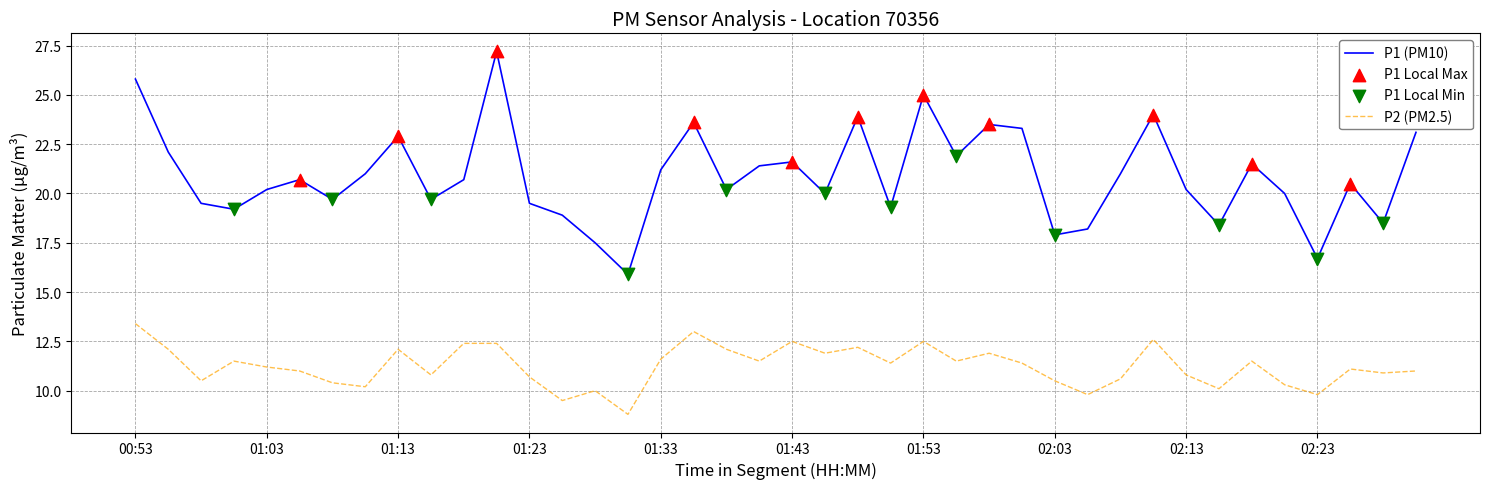

Which series has the largest total across all categories?

P1 (PM10)